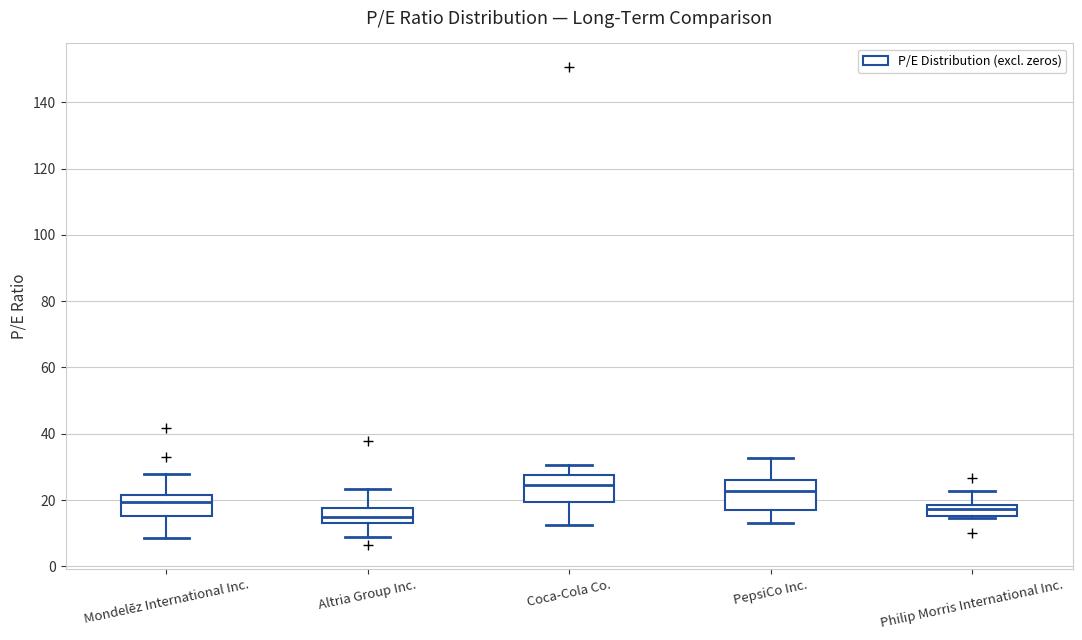

Where is the lower edge of the box for Coca-Cola Co. on the y-axis? The values are not printed on the chart, so give them approximately, as read against the axis.

20